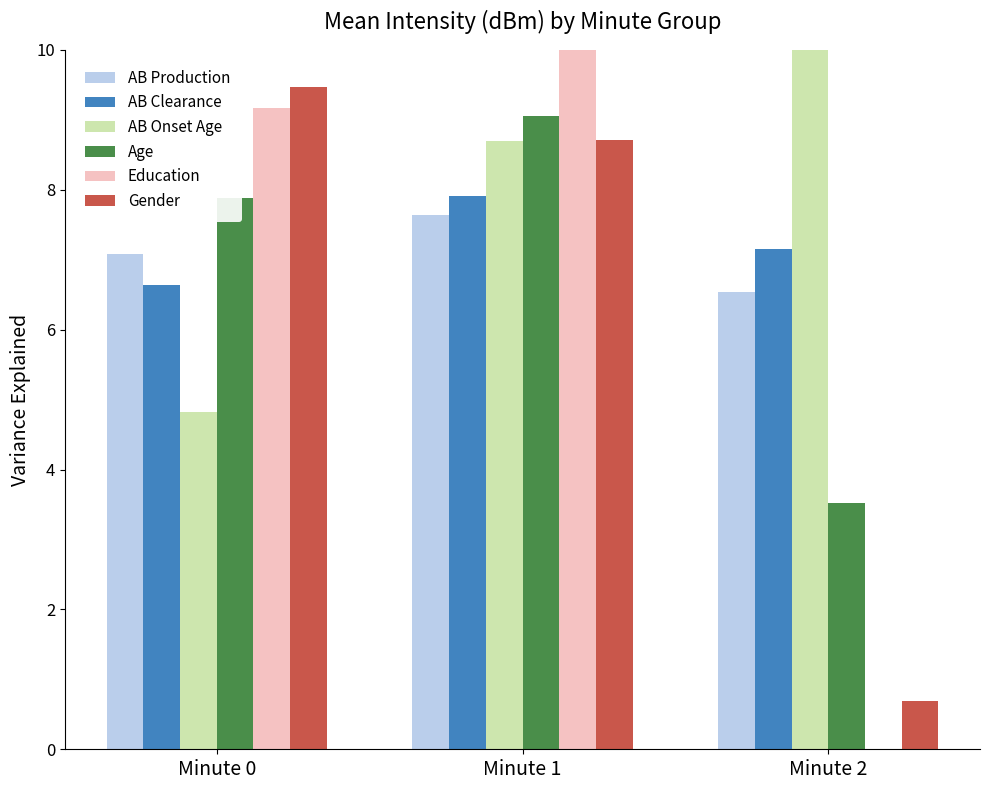

What is the sum of all AB Onset Age values?

23.5